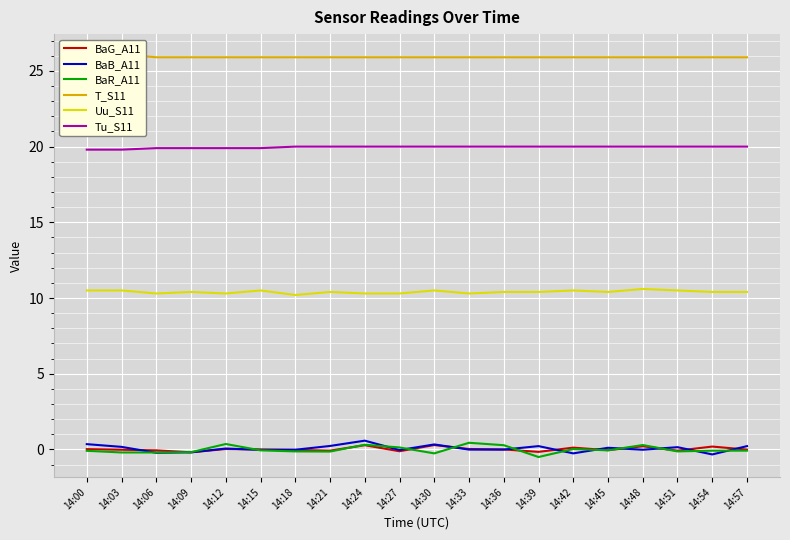

Reading left to right, extract all data points from this chart.

BaG_A11: 0.0	-0.0	-0.1	-0.2	0.0	0.0	-0.0	-0.1	0.3	-0.1	0.3	0.0	-0.0	-0.2	0.1	-0.1	0.2	-0.1	0.2	-0.0
BaB_A11: 0.3	0.2	-0.2	-0.2	0.1	-0.0	-0.0	0.2	0.6	-0.0	0.3	-0.0	-0.0	0.2	-0.3	0.1	-0.0	0.1	-0.3	0.2
BaR_A11: -0.1	-0.2	-0.2	-0.2	0.4	-0.1	-0.1	-0.1	0.3	0.1	-0.3	0.4	0.3	-0.5	0.0	-0.1	0.3	-0.1	-0.1	-0.1
T_S11: 26.0	26.1	25.9	25.9	25.9	25.9	25.9	25.9	25.9	25.9	25.9	25.9	25.9	25.9	25.9	25.9	25.9	25.9	25.9	25.9
Uu_S11: 10.5	10.5	10.3	10.4	10.3	10.5	10.2	10.4	10.3	10.3	10.5	10.3	10.4	10.4	10.5	10.4	10.6	10.5	10.4	10.4
Tu_S11: 19.8	19.8	19.9	19.9	19.9	19.9	20.0	20.0	20.0	20.0	20.0	20.0	20.0	20.0	20.0	20.0	20.0	20.0	20.0	20.0